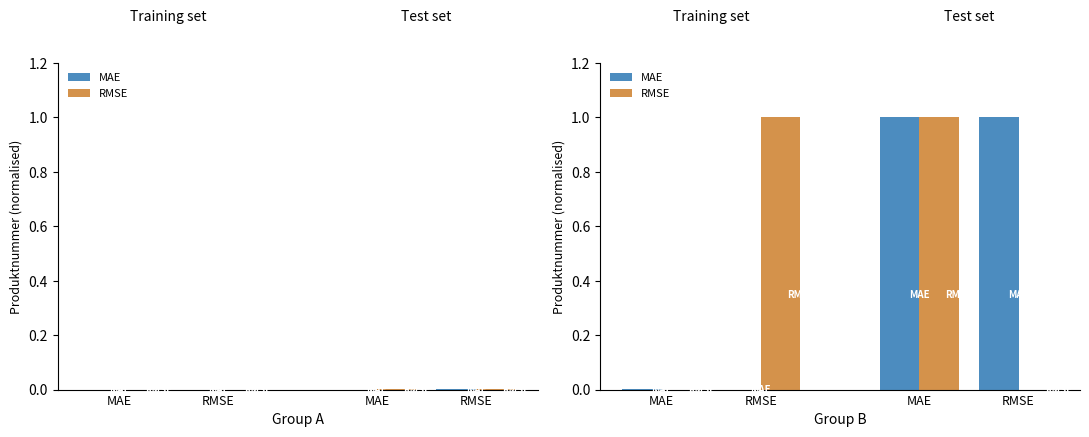

Reading right to left, list all the values displayed in this chart.

MAE: RMSE=1.0	MAE=1.0	RMSE=0.0	MAE=0.0
RMSE: RMSE=0.0	MAE=1.0	RMSE=1.0	MAE=0.0